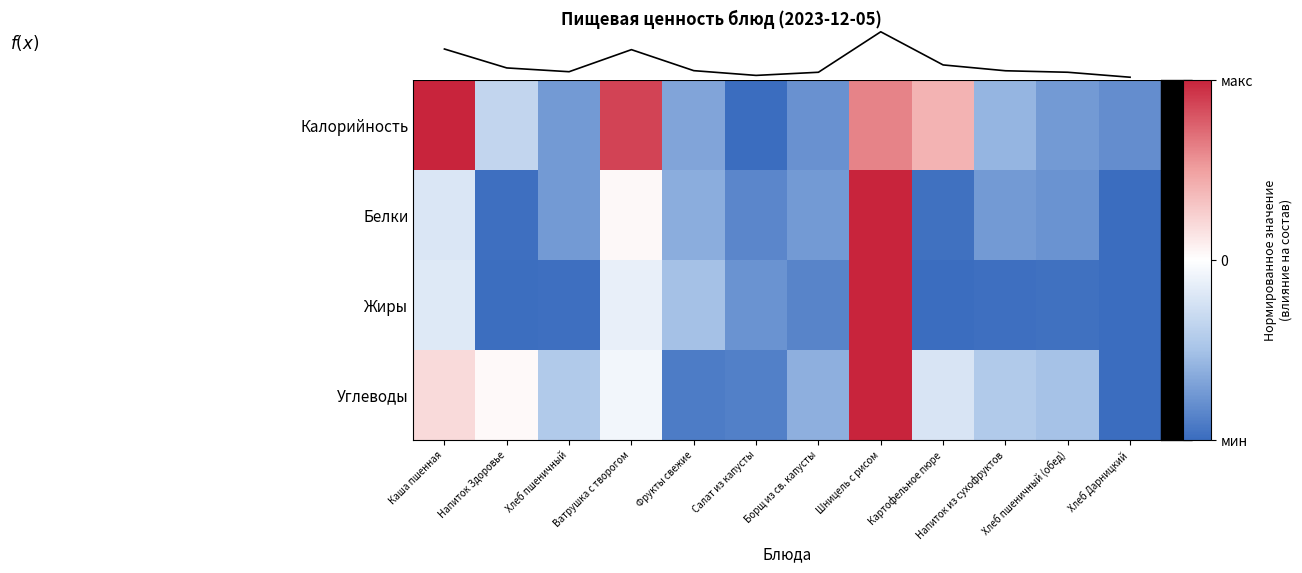

The value of Углеводы at Шницель с рисом is 1.0. True or false?

True